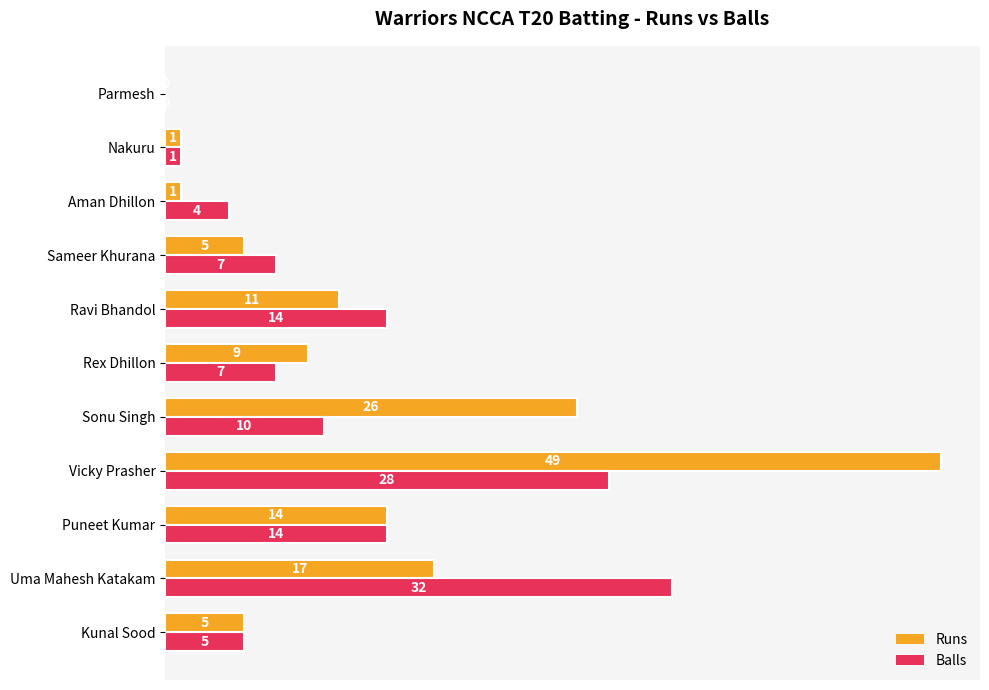

Which category has the highest value in the Balls series?

Uma Mahesh Katakam